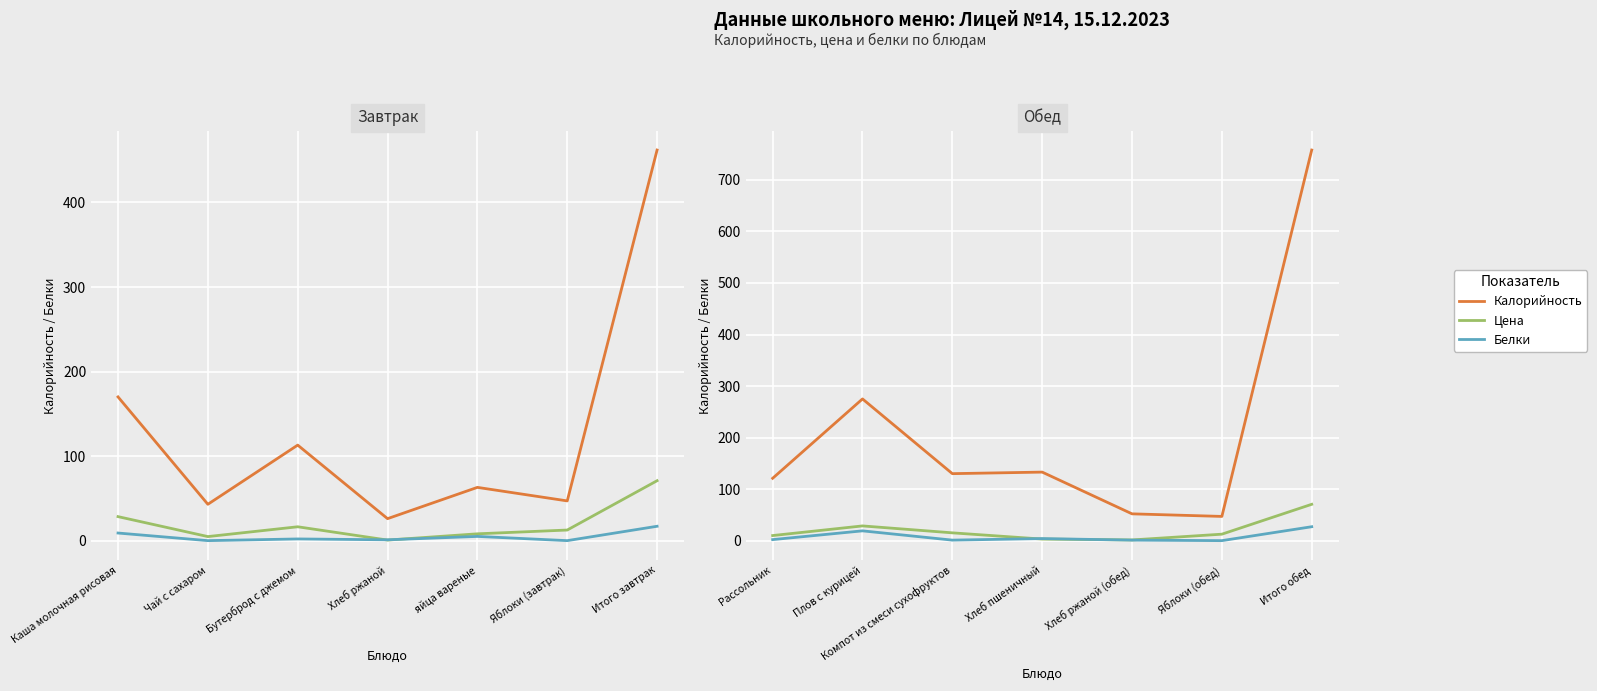

True or false: Калорийность has a value of 14.9 at Хлеб ржаной (обед).

False